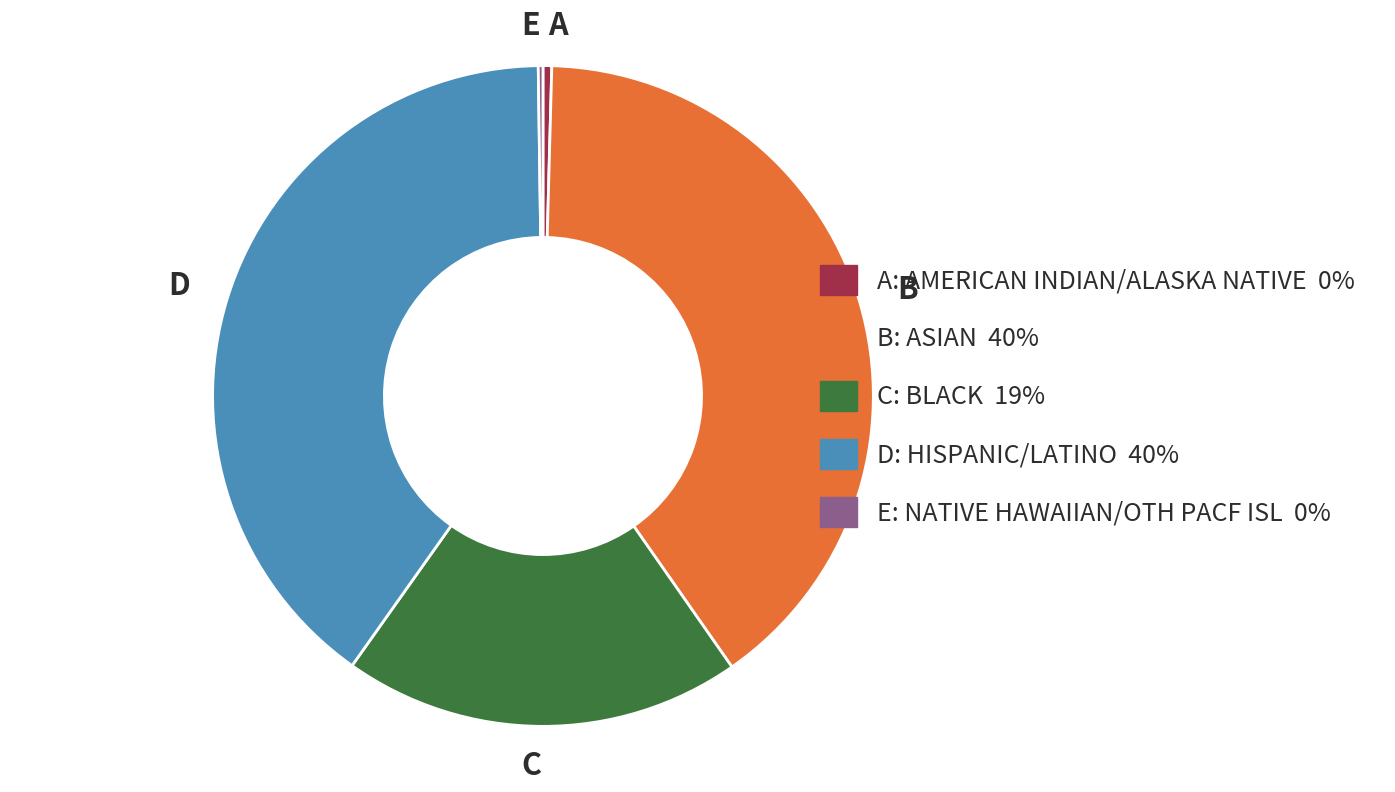

The A slice represents 0% of the pie. True or false?

True